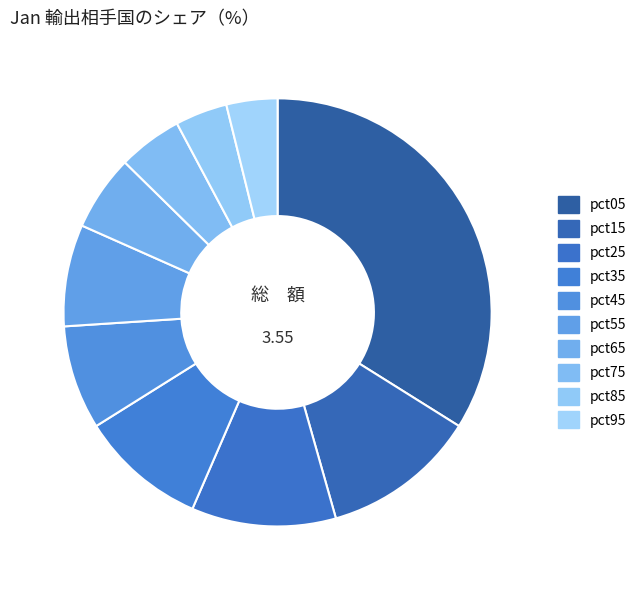

Count the number of slices in the pie.

10